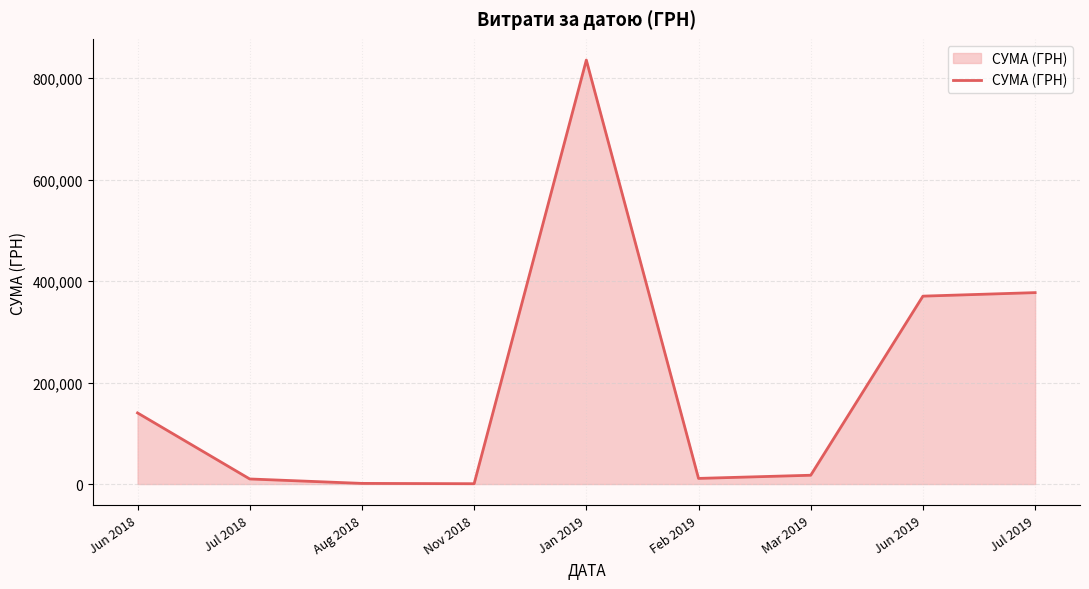

What is the smallest value displayed?

660.0